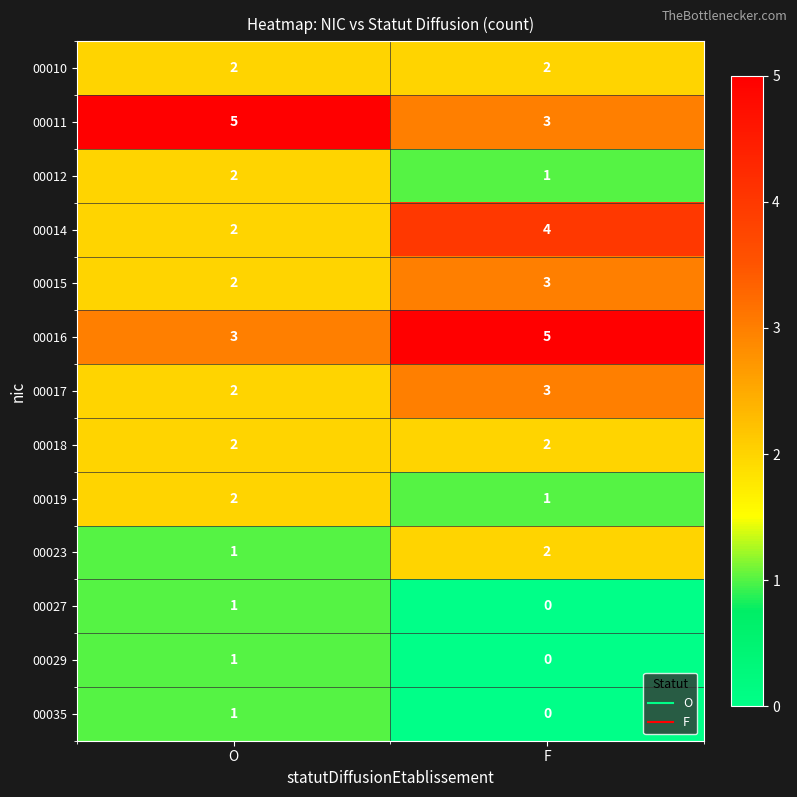

What is the total value across all series at O?

26